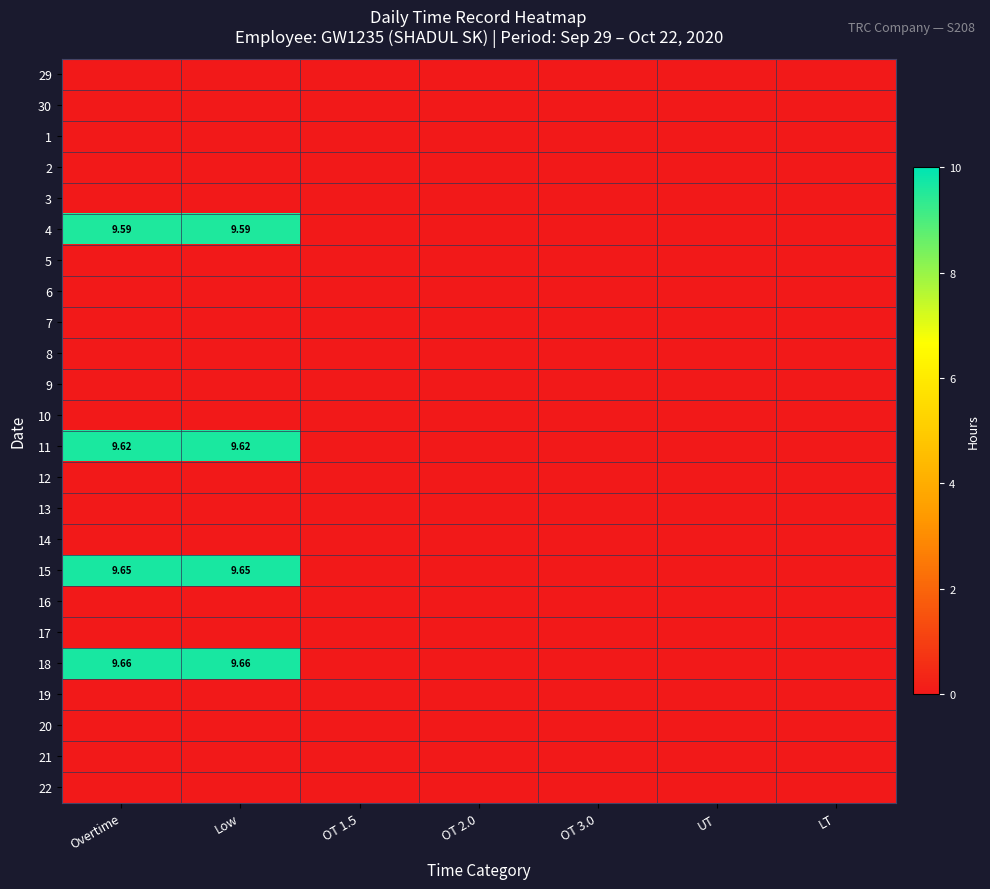

Is the value of 2 at UT greater than the value of 8 at Overtime?

No